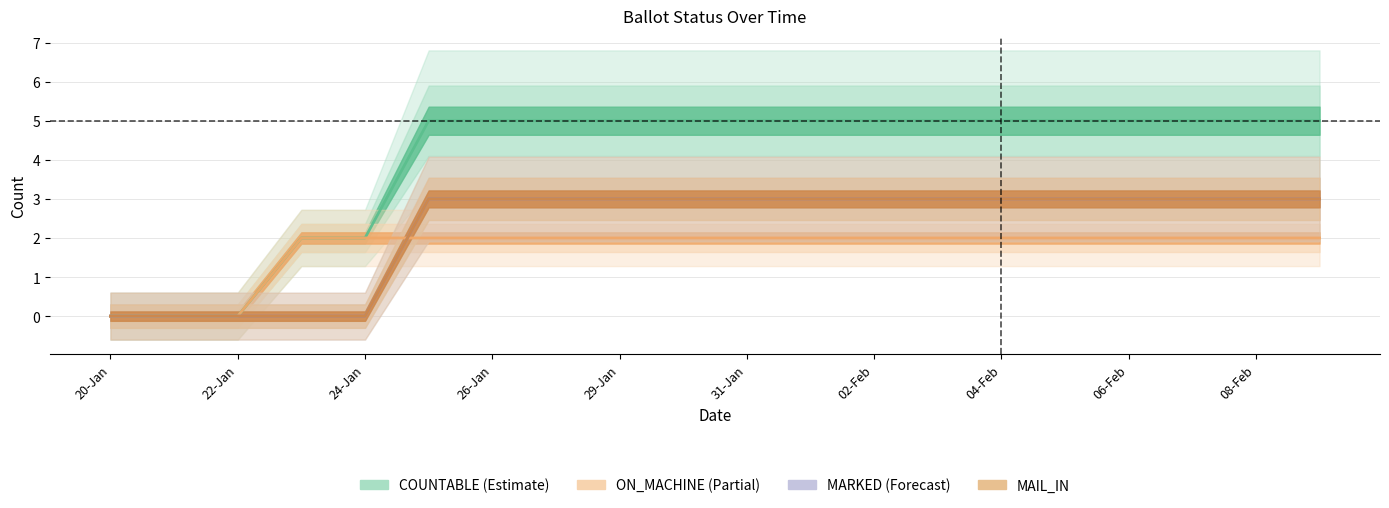

Which category has the lowest value in the ON_MACHINE series?

20-Jan